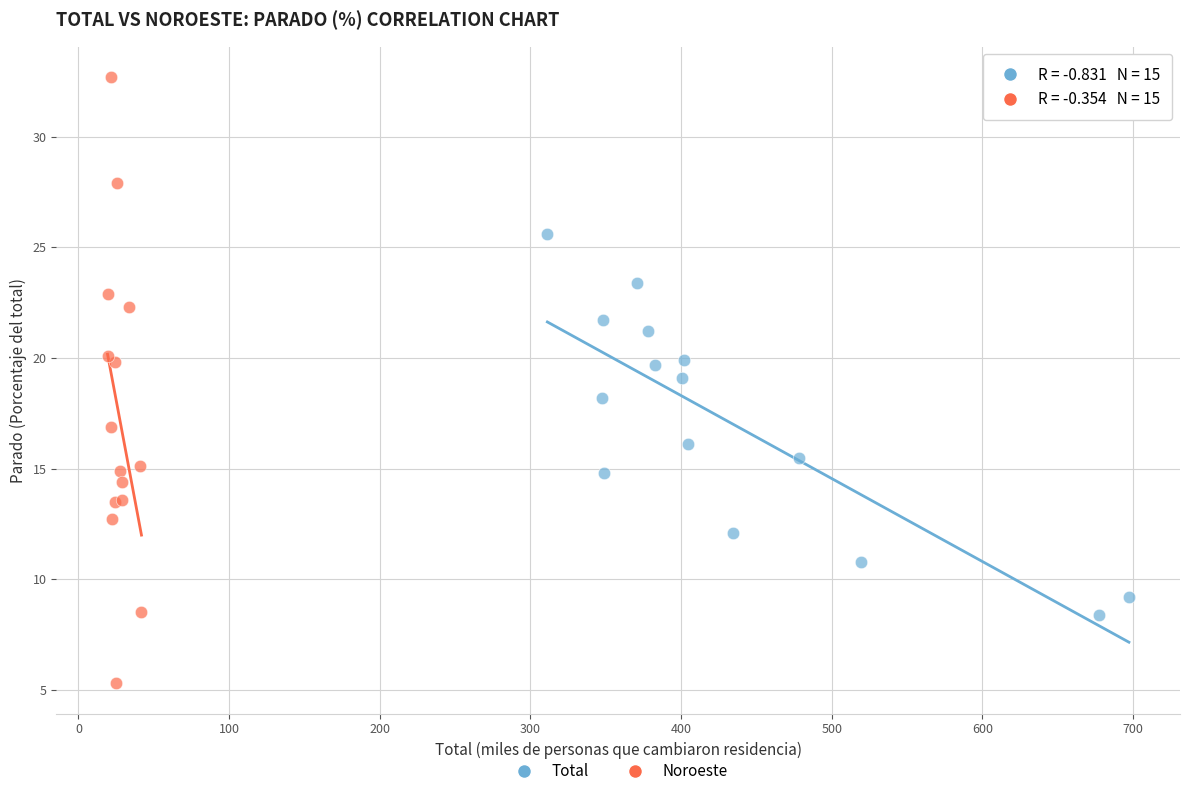

Which series has the widest spread of Y values?

Noroeste